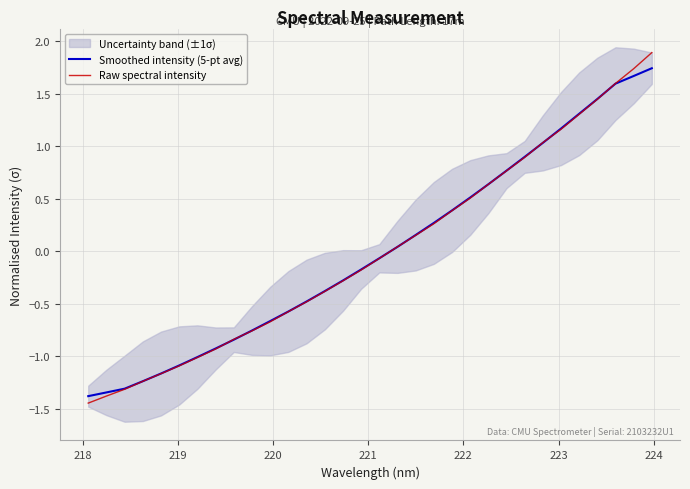

What is the value of the Raw spectral intensity point at the 3rd from the left?

-1.3